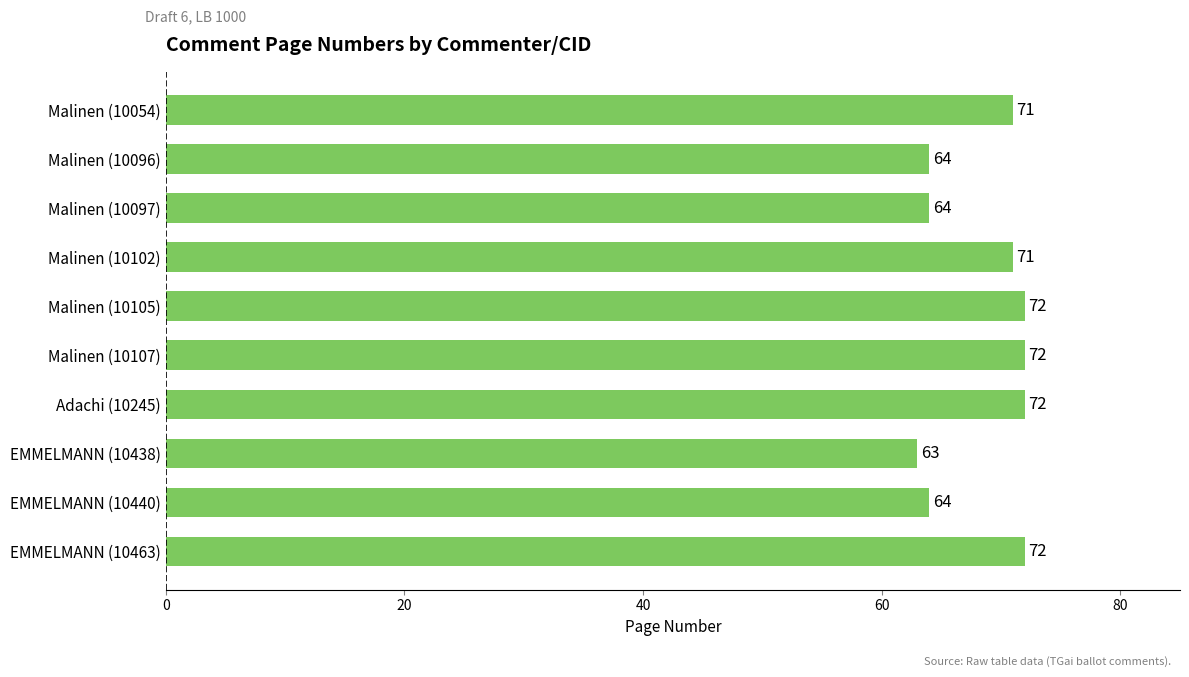

Does the chart contain stacked bars?

No